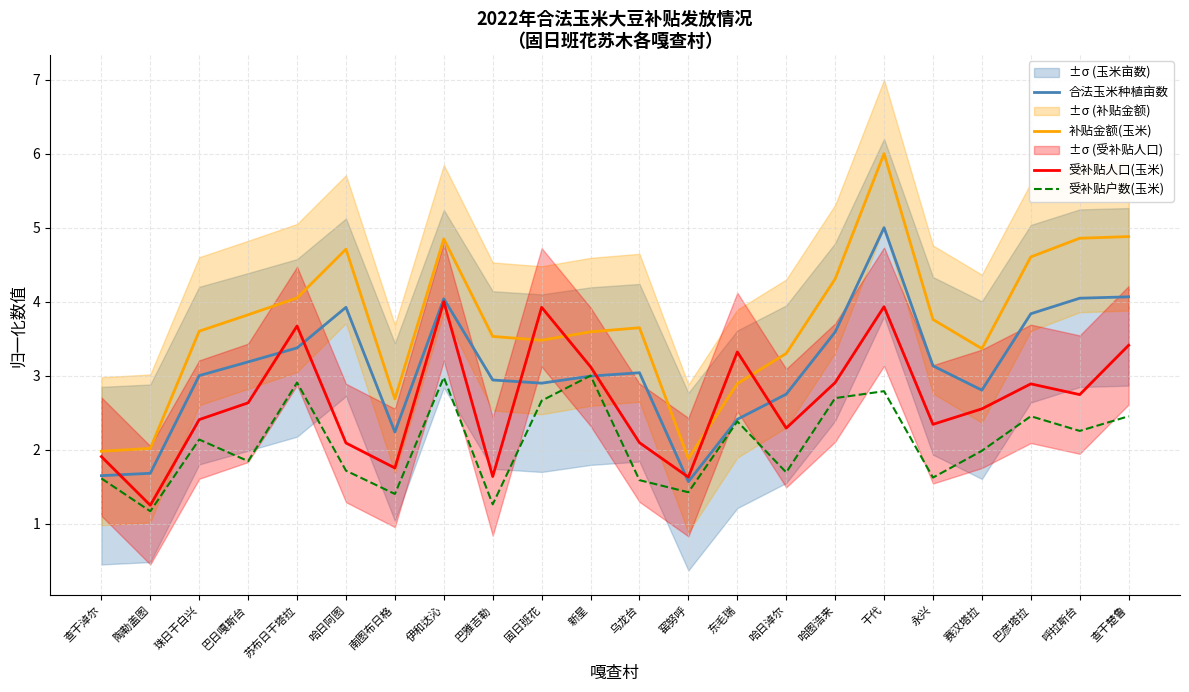

Does the chart have visible grid lines?

Yes